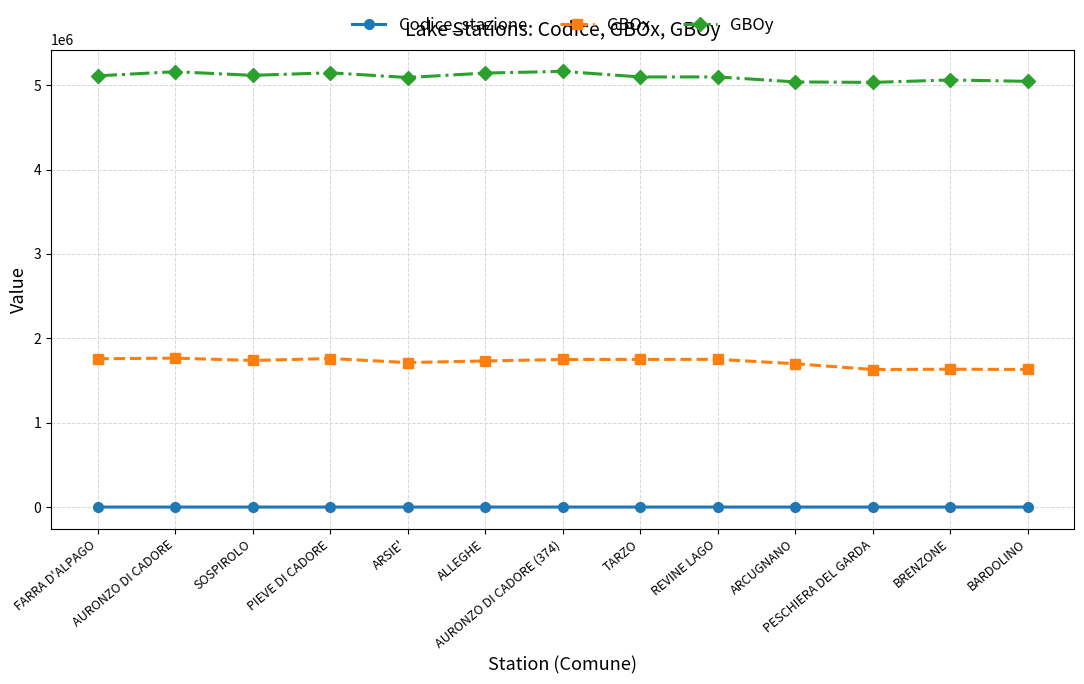

What is the difference between the second highest and second lowest values in the GBOy series?

121218